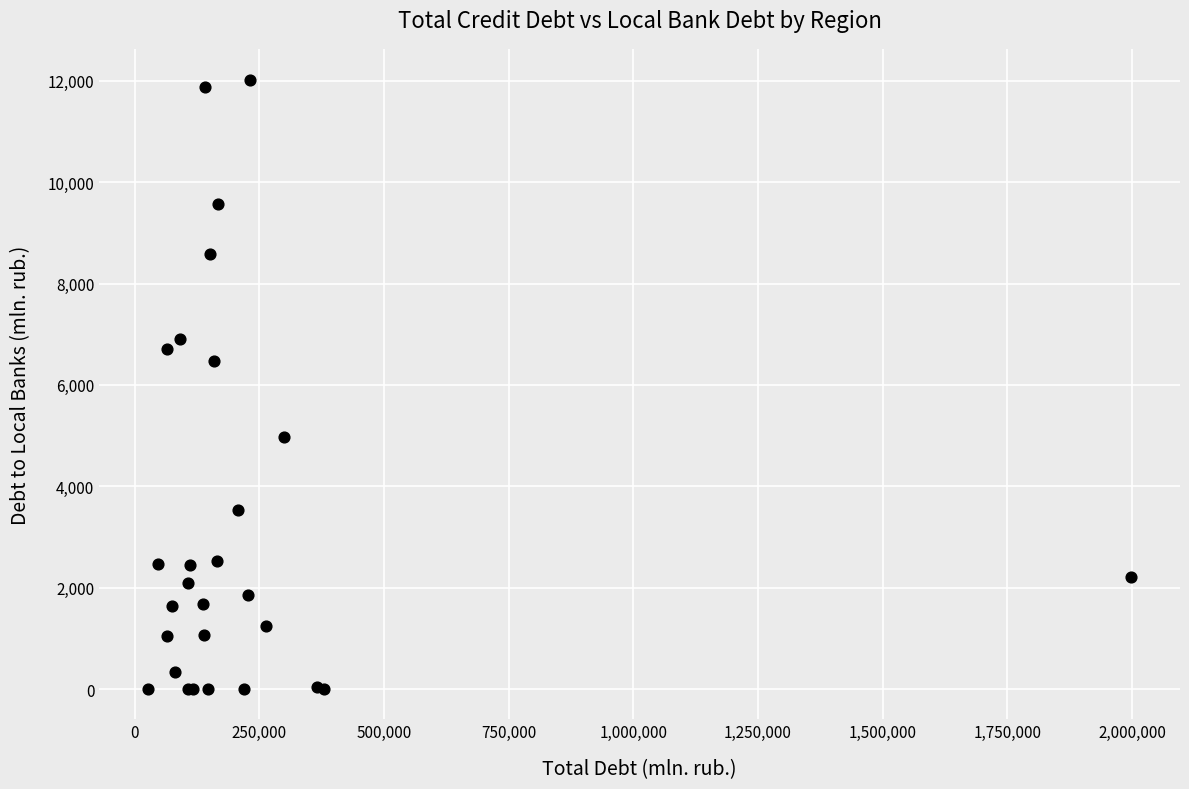

What Y value in the scatter plot is closest to 6010?

6465